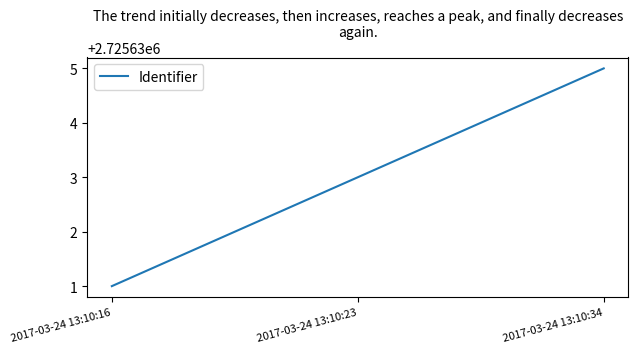

What is the change in value from 2017-03-24 13:10:16 to 2017-03-24 13:10:34?

+4